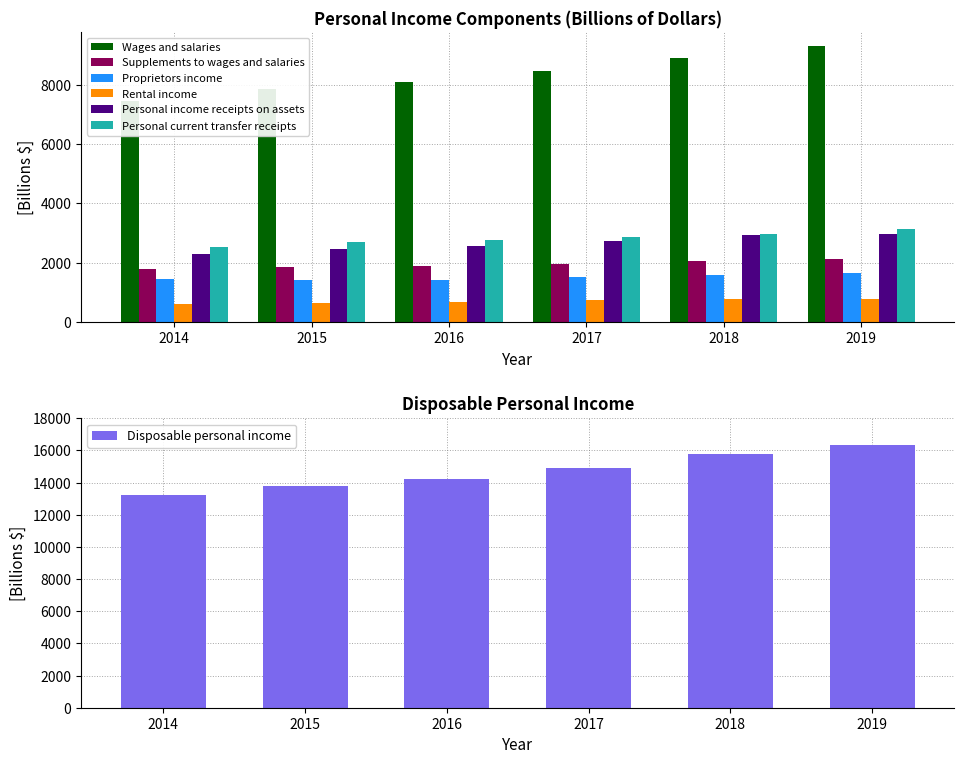

What are all the series names shown in the legend?

Wages and salaries, Supplements to wages and salaries, Proprietors income, Rental income, Personal income receipts on assets, Personal current transfer receipts